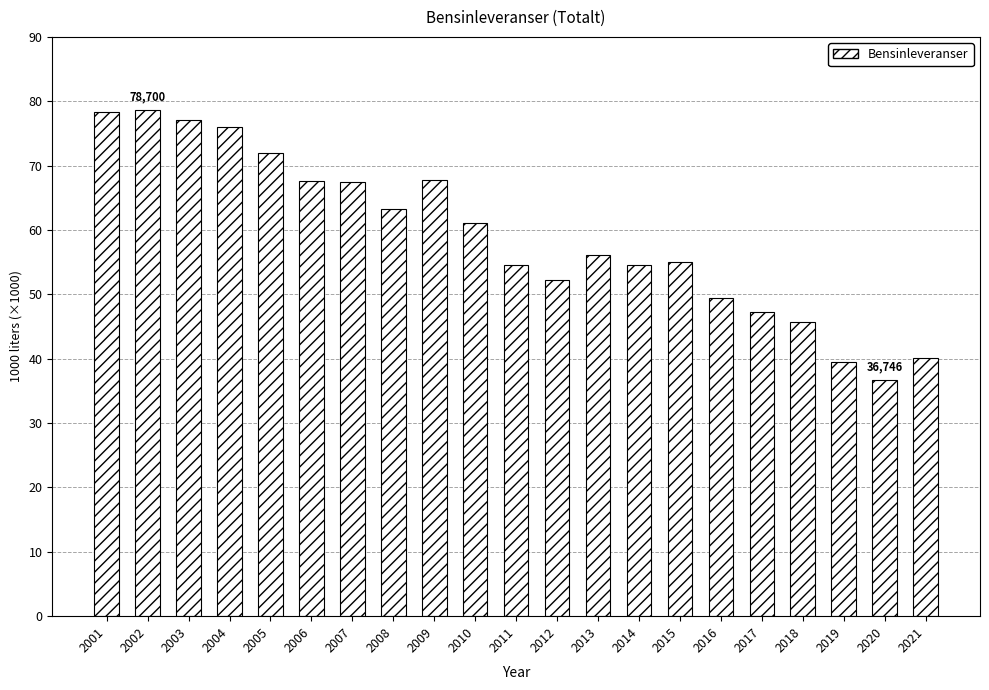

What is the smallest value displayed?

36746